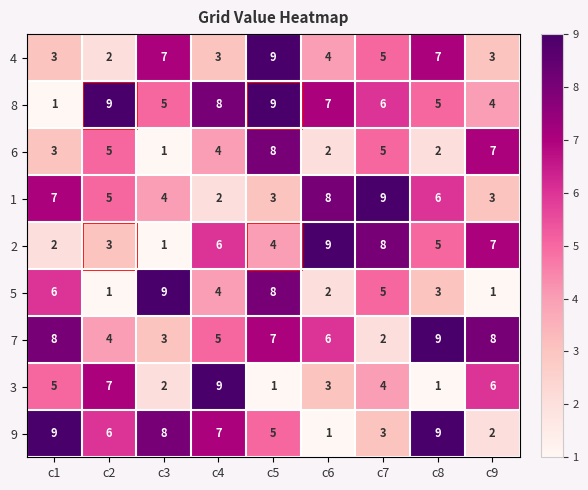

What is the average value of the 5 series?

4